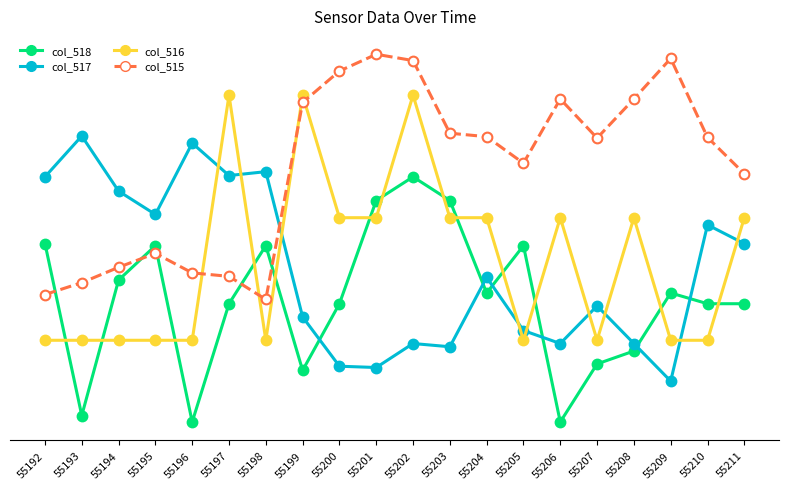

Is it true that col_515 equals 4.3 at 55205?

False